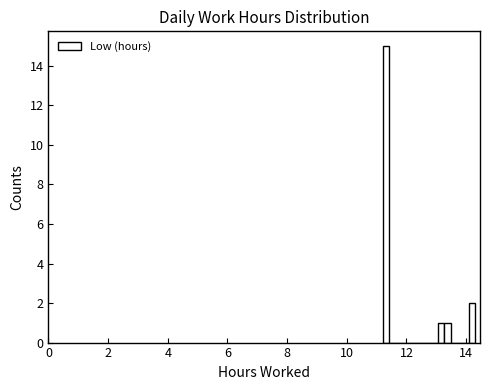

Read against the x-axis, roughly where is the centre of the tallest bar?

11.4